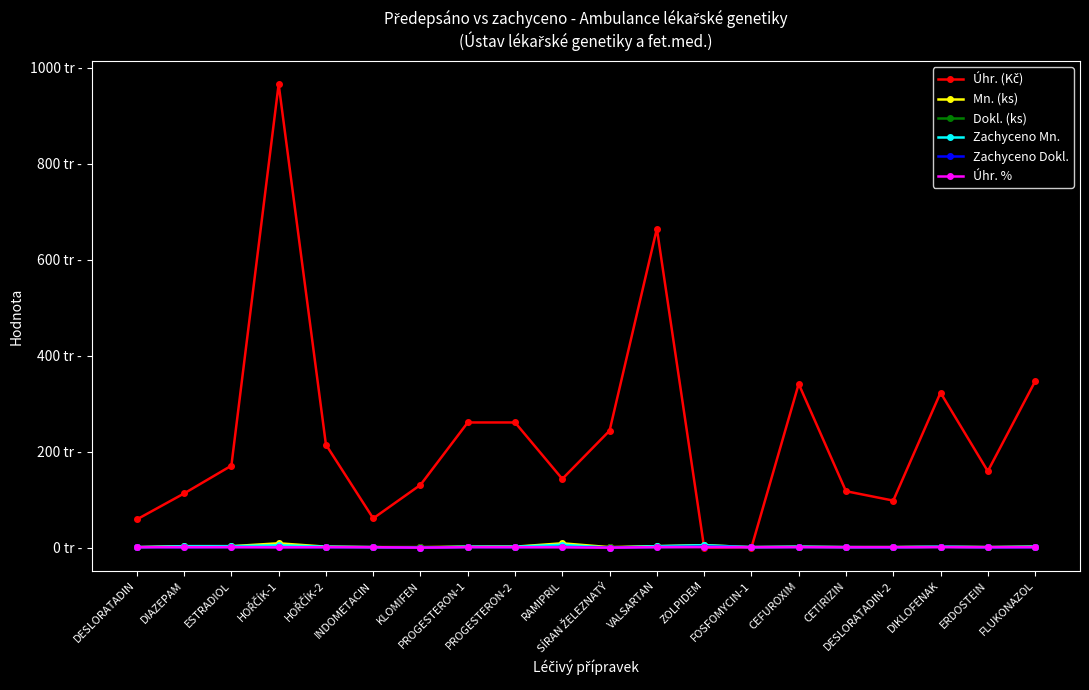

Does the chart have visible grid lines?

No